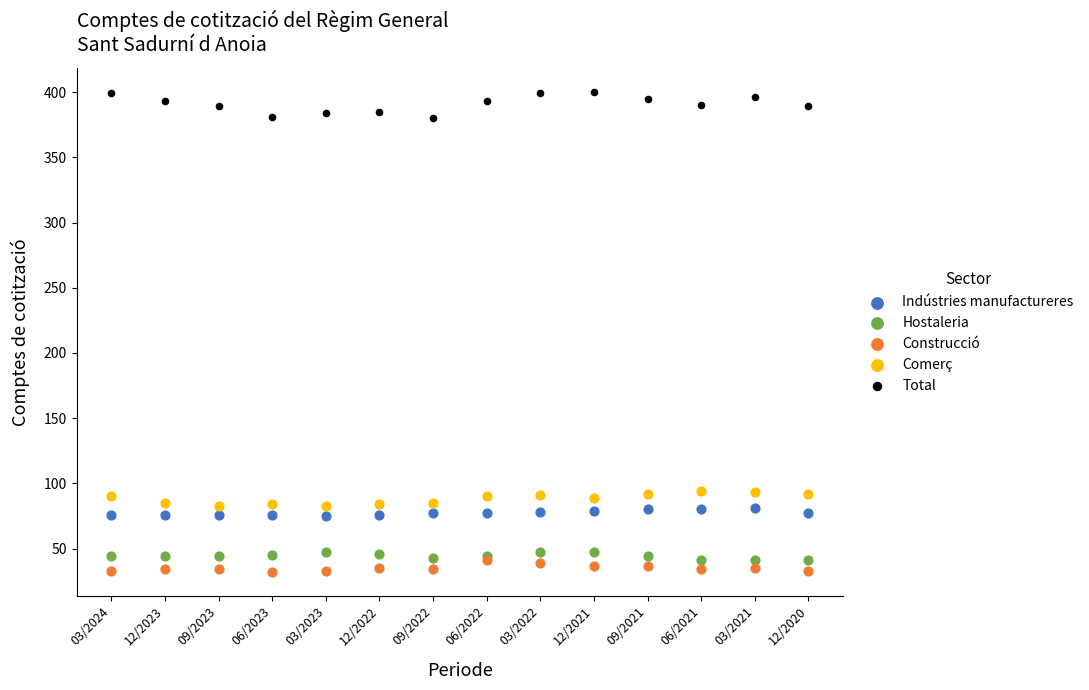

What are all the series names shown in the legend?

Indústries manufactureres, Hostaleria, Construcció, Comerç, Total